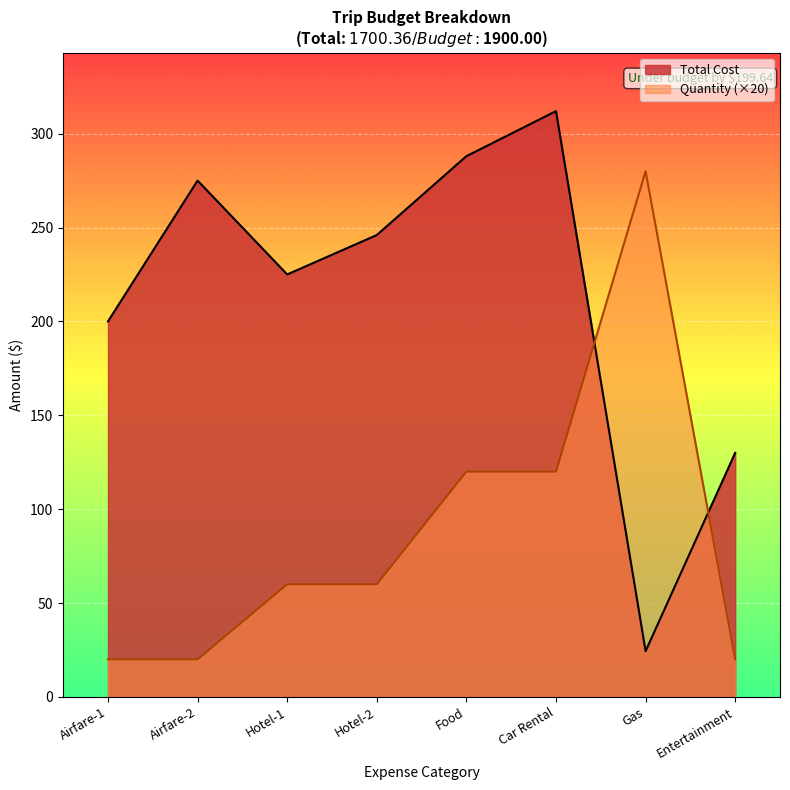

List the series in order of their peak value, lowest first.

Quantity (×20), Total Cost